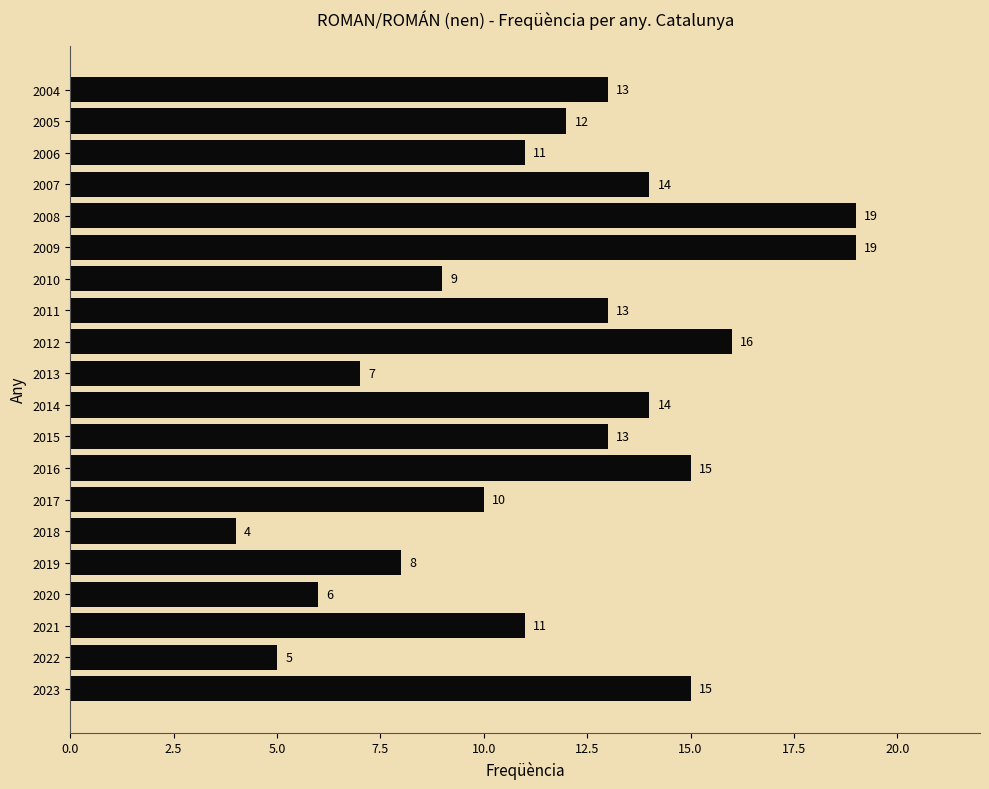

True or false: the data shows 2 at 2006.

False